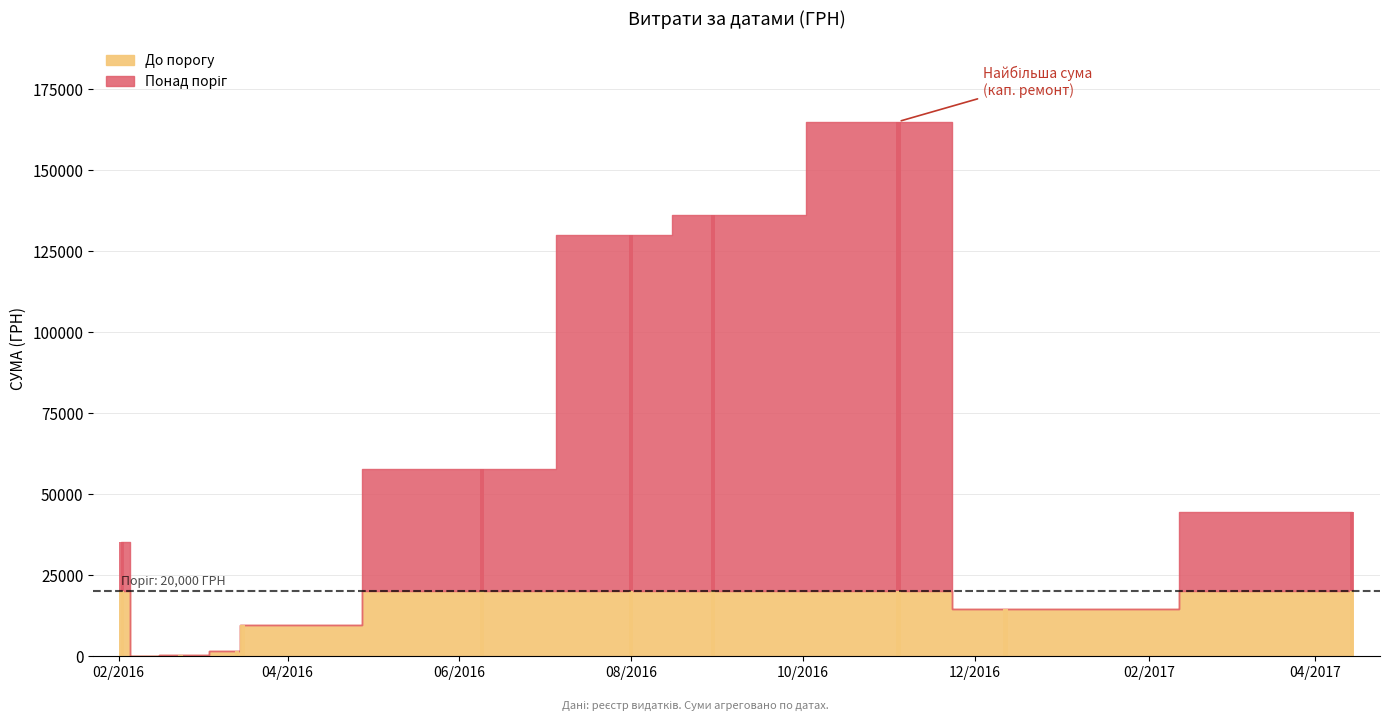

Approximately how many times larger is the value at 04.11.2016 compared to 16.03.2016?

17.0